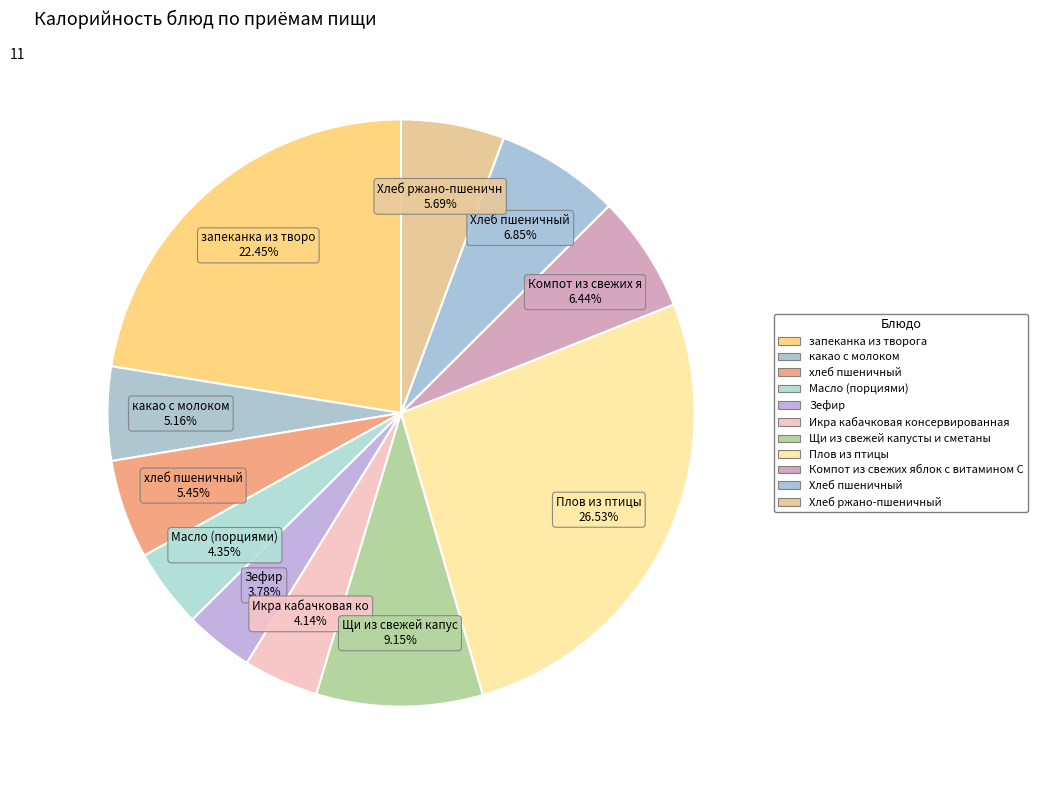

How many slices are in this pie chart?

11